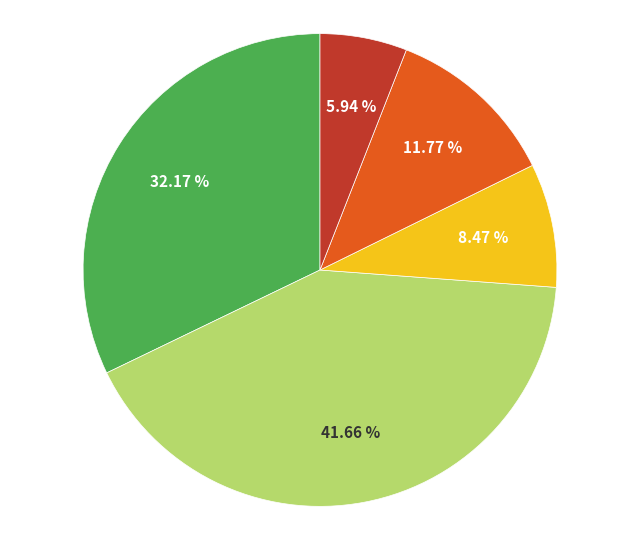

Which category has the smallest portion of the pie?

хлеб ржано-пшеничный